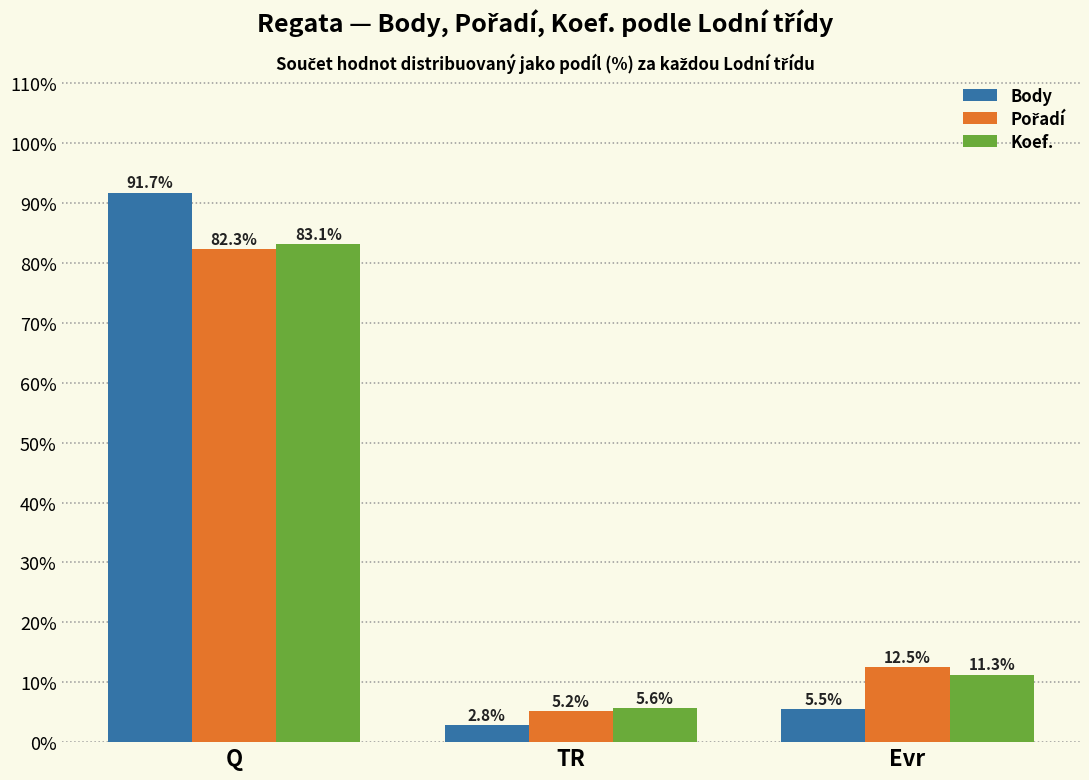

What is the label of the 1st bar from the left?

Q